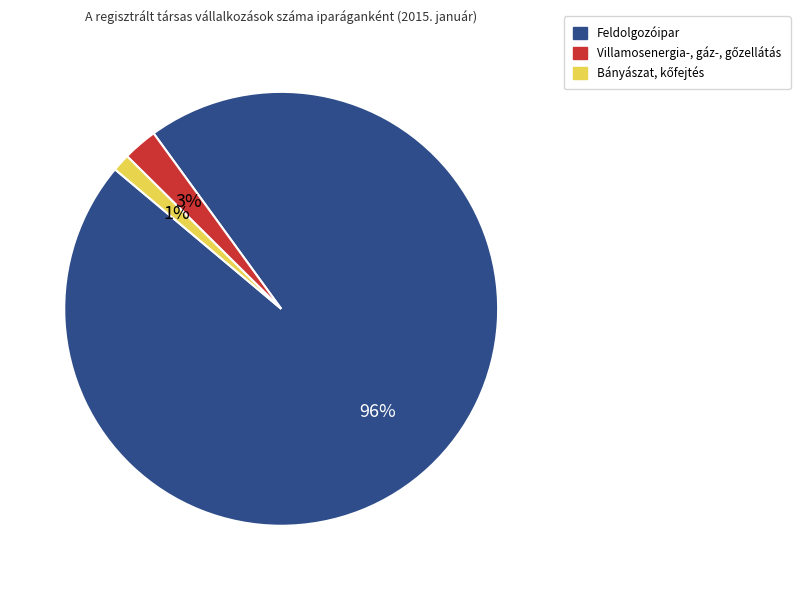

To the nearest percent, what is the difference between the largest and smallest slice percentages?

95%